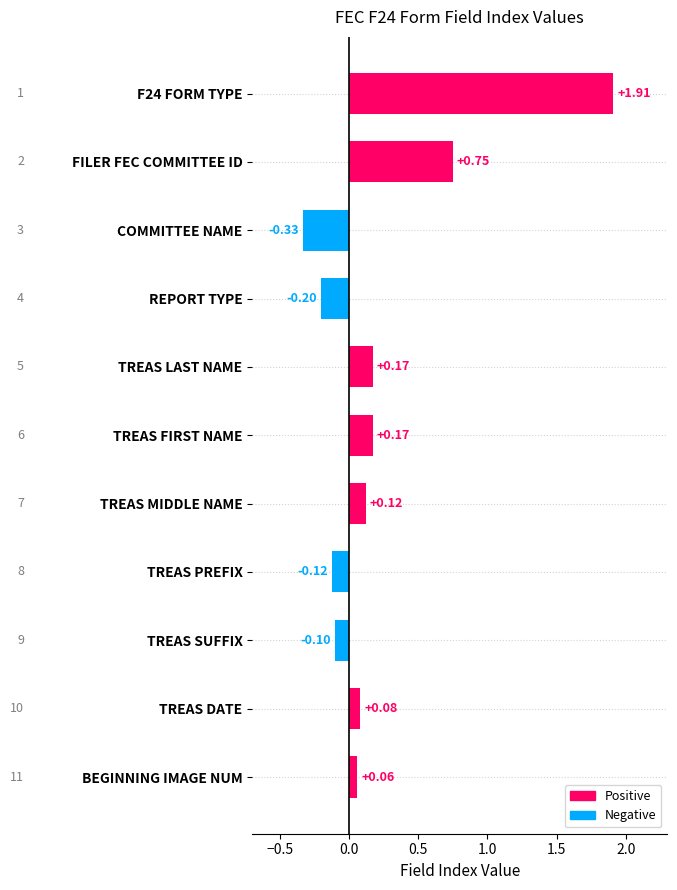

What is the sum of all values?

2.5